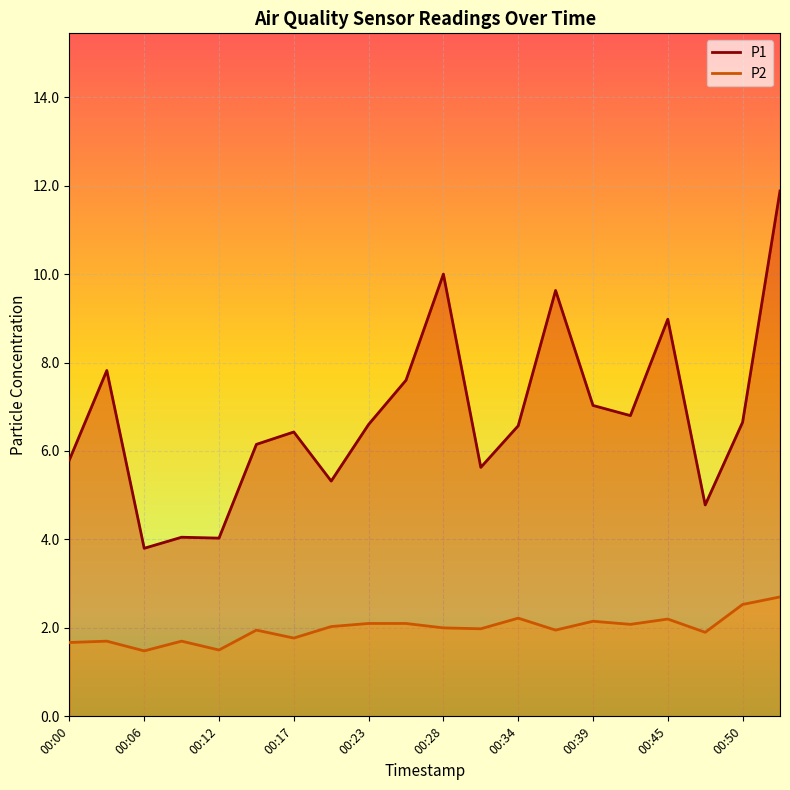

What is the spread (max minus min) of values at 00:45?

6.8